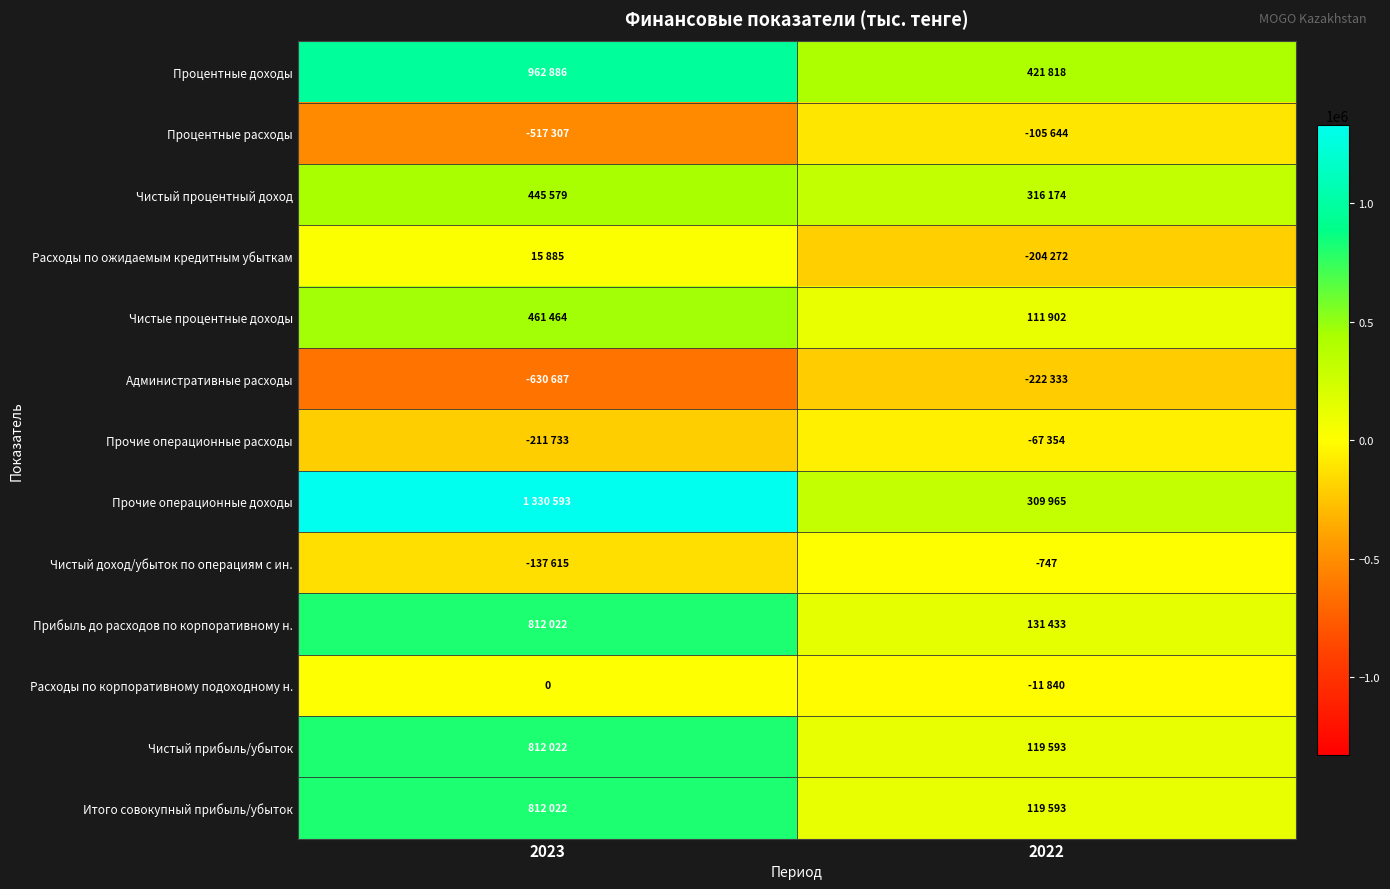

How many Итого совокупный прибыль/убыток values are between 119593 and 812022?

2